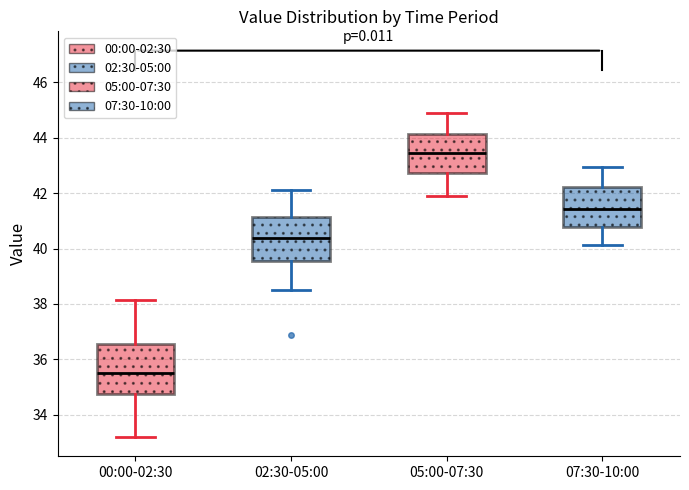

Reading left to right, transcribe this box plot: for each box, give where its median line is, the range the box spans, and where its two whiskers end, as read against the y-axis. The values are not printed on the chart, so give them approximately, as read against the axis.

00:00-02:30: median 35.6, box 34.8 to 36.6, whiskers 33.2 to 38.2
02:30-05:00: median 40.4, box 39.6 to 41.2, whiskers 38.6 to 42.2
05:00-07:30: median 43.4, box 42.8 to 44.2, whiskers 42.0 to 45.0
07:30-10:00: median 41.4, box 40.8 to 42.2, whiskers 40.2 to 43.0